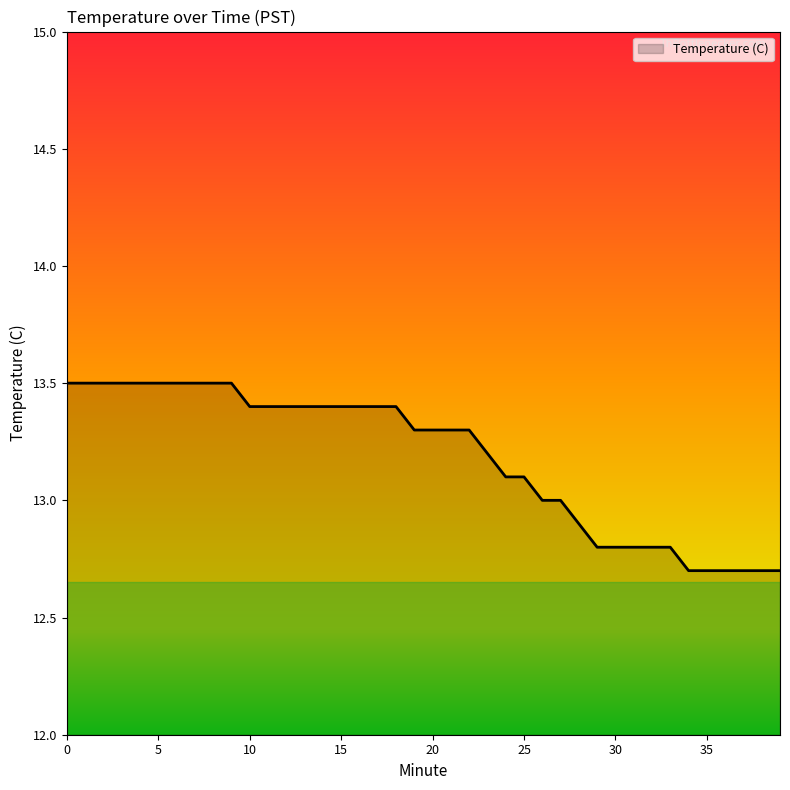

What is the greatest value displayed?

13.5